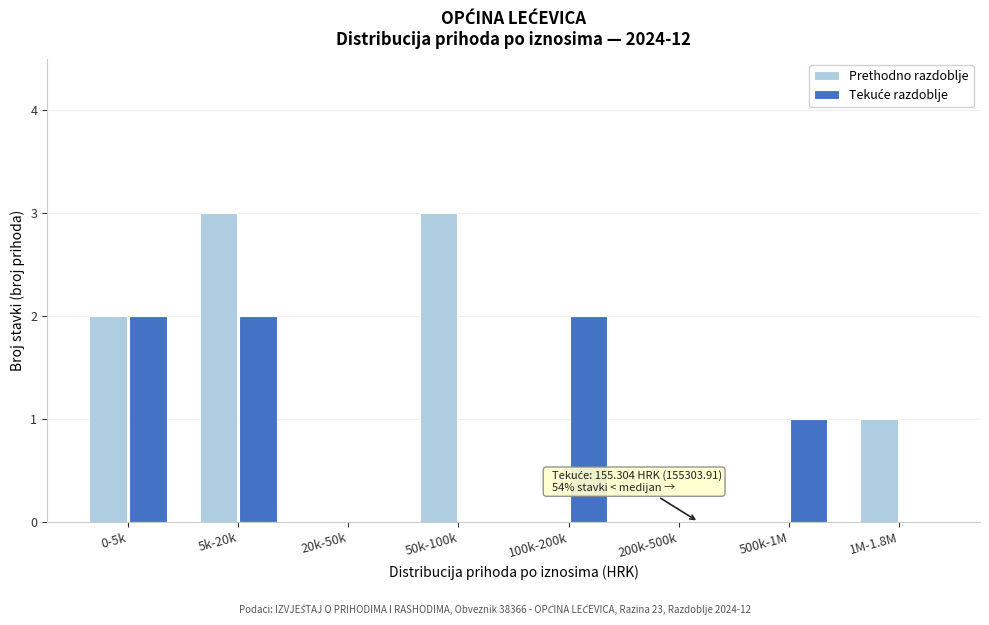

What is the sum of all Prethodno razdoblje values?

9